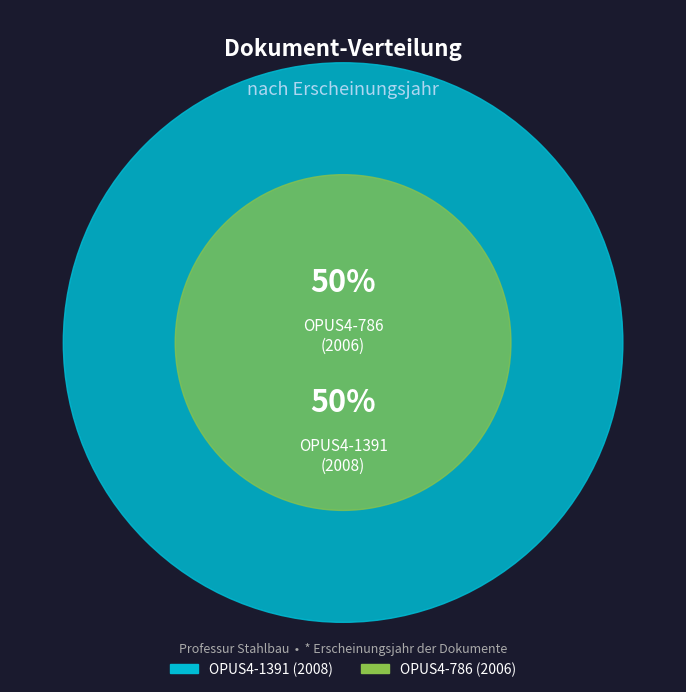

What is the majority slice?

OPUS4-1391